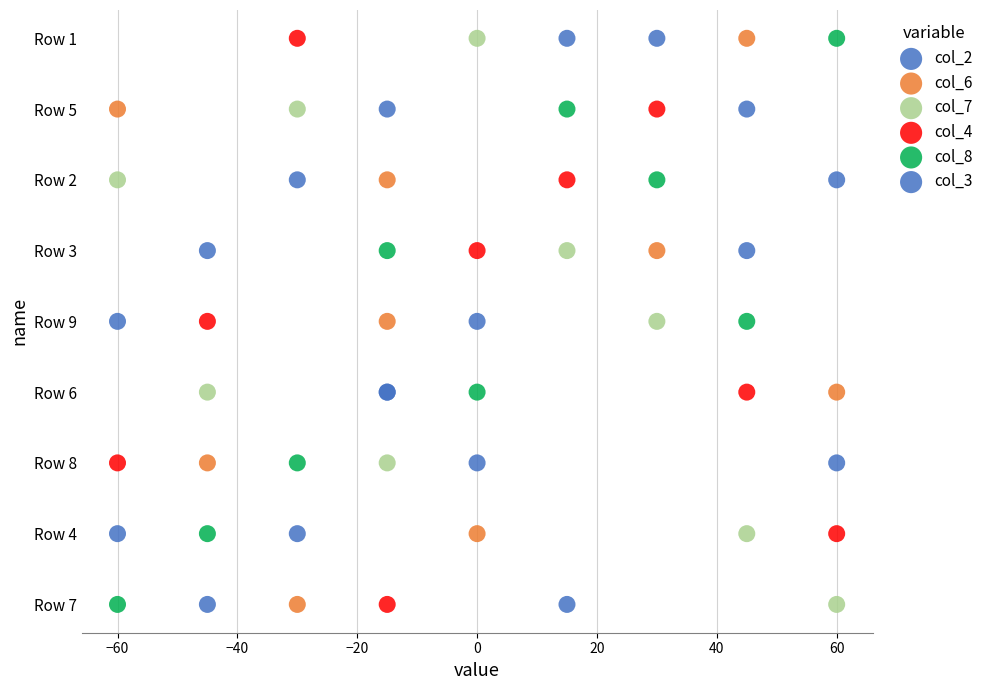

What are all the series names shown in the legend?

col_2, col_6, col_7, col_4, col_8, col_3